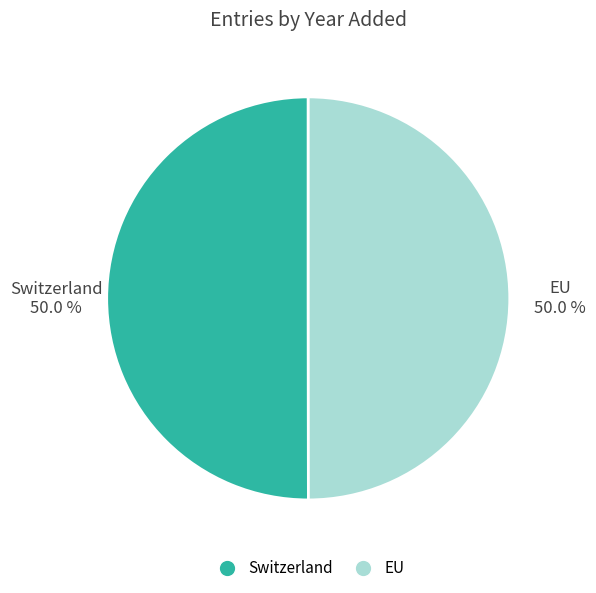

Do EU and Switzerland together represent more than half of the pie?

Yes